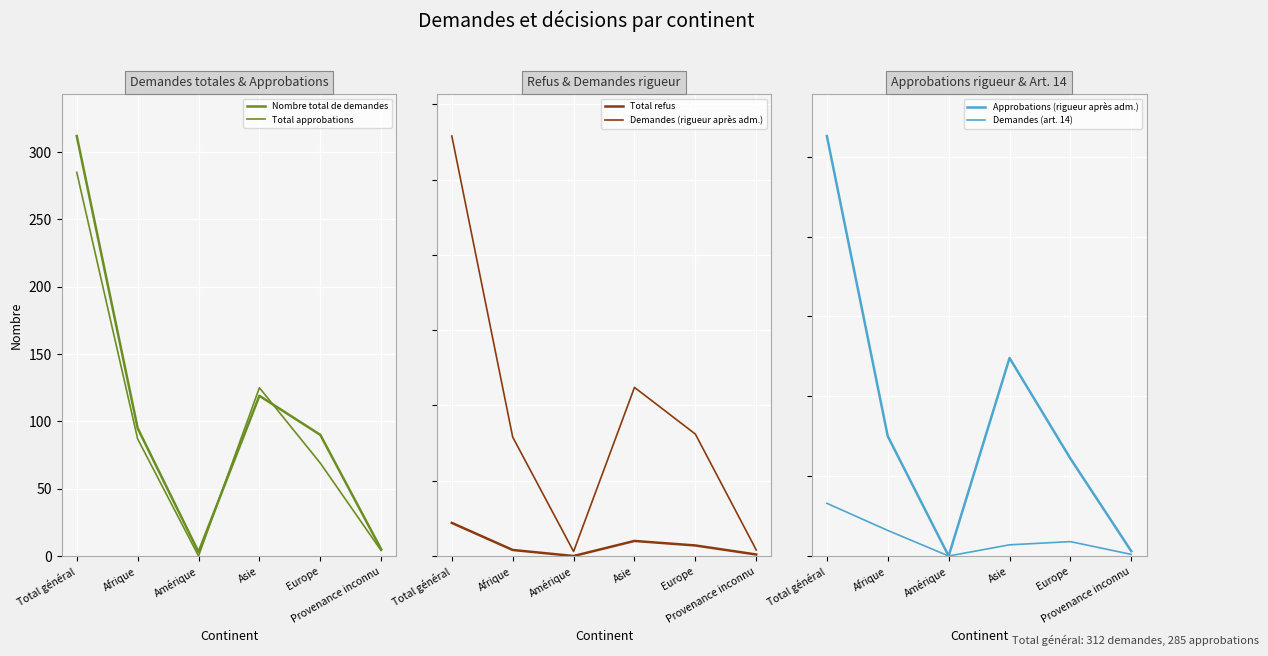

True or false: Demandes (rigueur après adm.) has a value of 436 at Total général.

False